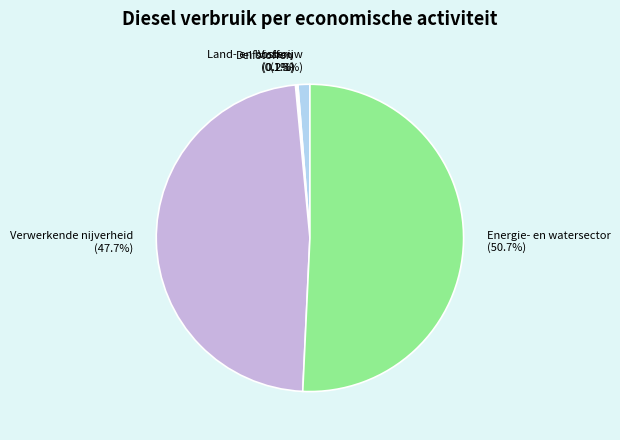

Which category has the biggest portion of the pie?

Energie- en watersector (50.7%)